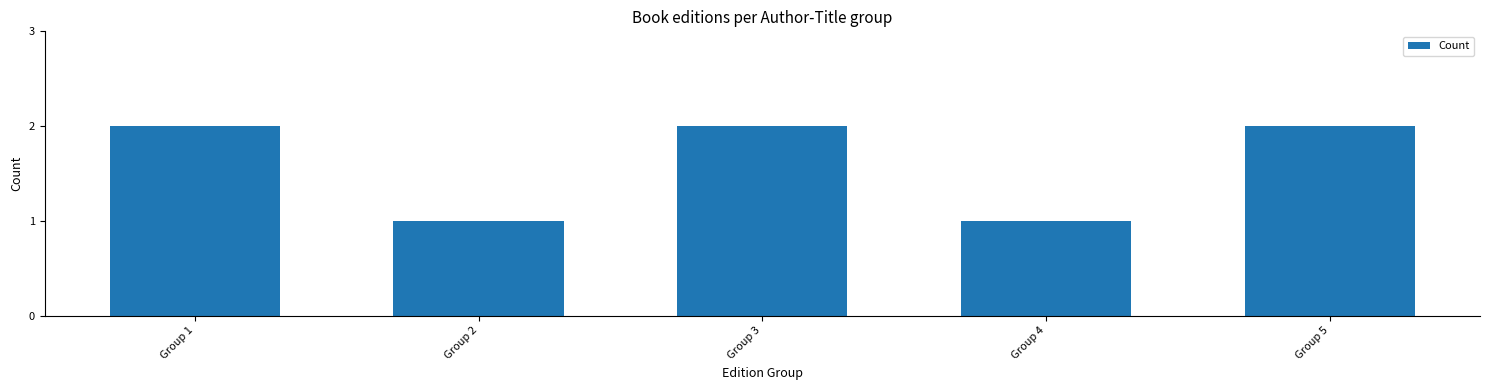

What is the greatest value displayed?

2